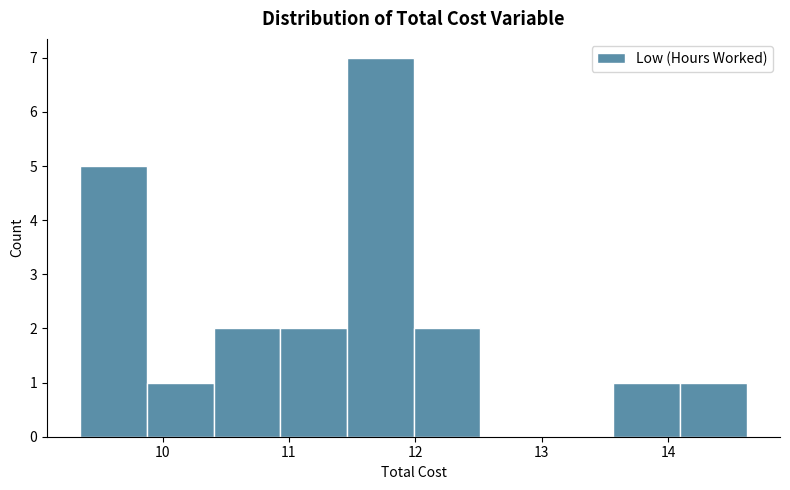

Over which range of the x-axis is the bar tallest?

11.5 to 12.0